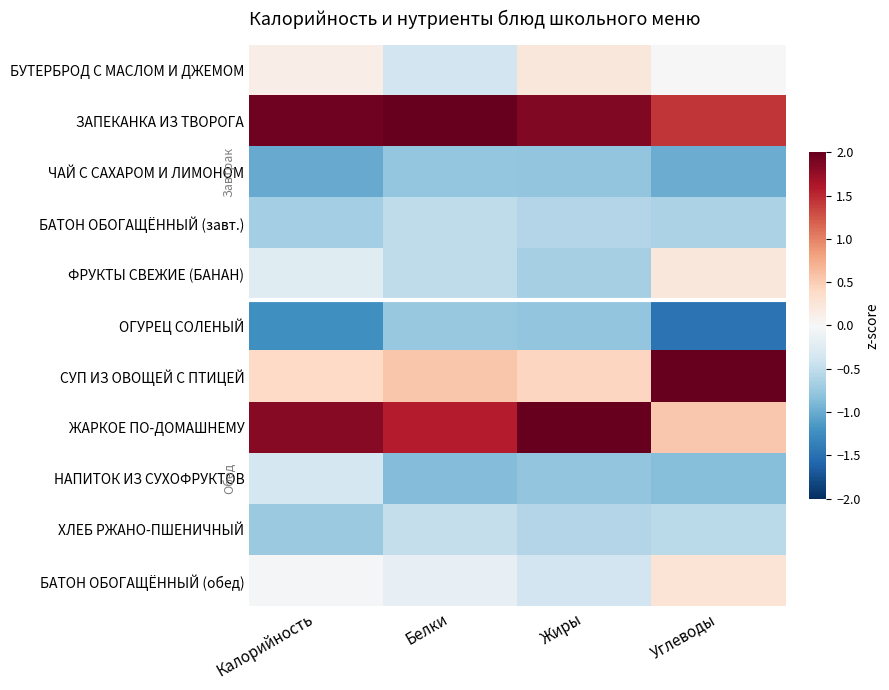

Reading left to right, what are all the values shown in this chart?

БУТЕРБРОД С МАСЛОМ И ДЖЕМОМ: Калорийность=0.1	Белки=-0.4	Жиры=0.2	Углеводы=0.0
ЗАПЕКАНКА ИЗ ТВОРОГА: Калорийность=1.9	Белки=2.3	Жиры=1.9	Углеводы=1.4
ЧАЙ С САХАРОМ И ЛИМОНОМ: Калорийность=-1.0	Белки=-0.8	Жиры=-0.8	Углеводы=-1.0
БАТОН ОБОГАЩЁННЫЙ (завт.): Калорийность=-0.7	Белки=-0.5	Жиры=-0.6	Углеводы=-0.6
ФРУКТЫ СВЕЖИЕ (БАНАН): Калорийность=-0.2	Белки=-0.5	Жиры=-0.7	Углеводы=0.2
ОГУРЕЦ СОЛЕНЫЙ: Калорийность=-1.2	Белки=-0.8	Жиры=-0.8	Углеводы=-1.5
СУП ИЗ ОВОЩЕЙ С ПТИЦЕЙ: Калорийность=0.4	Белки=0.5	Жиры=0.4	Углеводы=2.0
ЖАРКОЕ ПО-ДОМАШНЕМУ: Калорийность=1.8	Белки=1.6	Жиры=2.1	Углеводы=0.5
НАПИТОК ИЗ СУХОФРУКТОВ: Калорийность=-0.4	Белки=-0.9	Жиры=-0.8	Углеводы=-0.9
ХЛЕБ РЖАНО-ПШЕНИЧНЫЙ: Калорийность=-0.7	Белки=-0.5	Жиры=-0.6	Углеводы=-0.5
БАТОН ОБОГАЩЁННЫЙ (обед): Калорийность=-0.0	Белки=-0.2	Жиры=-0.4	Углеводы=0.3